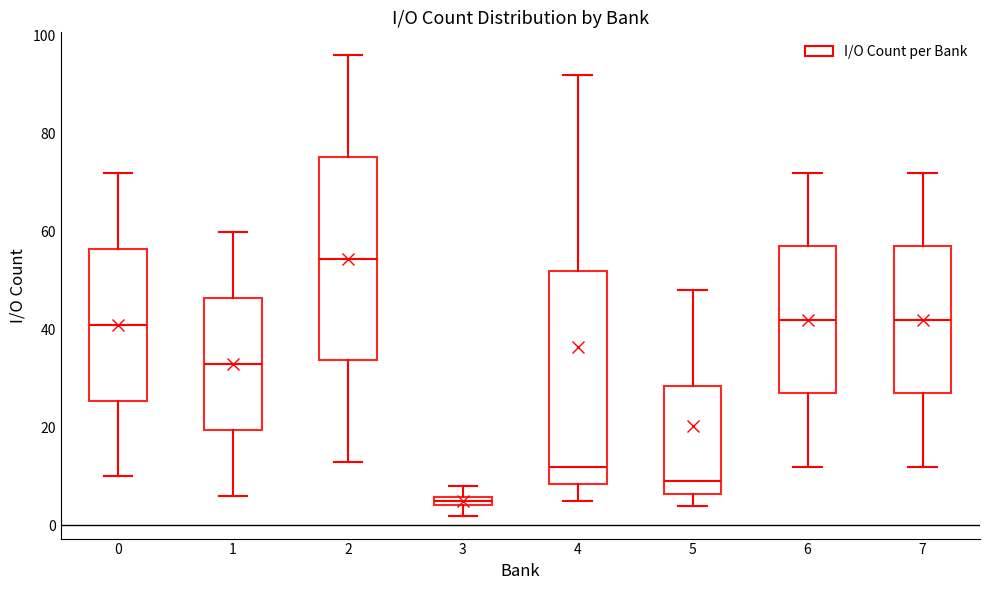

Which box has the highest median line?

2